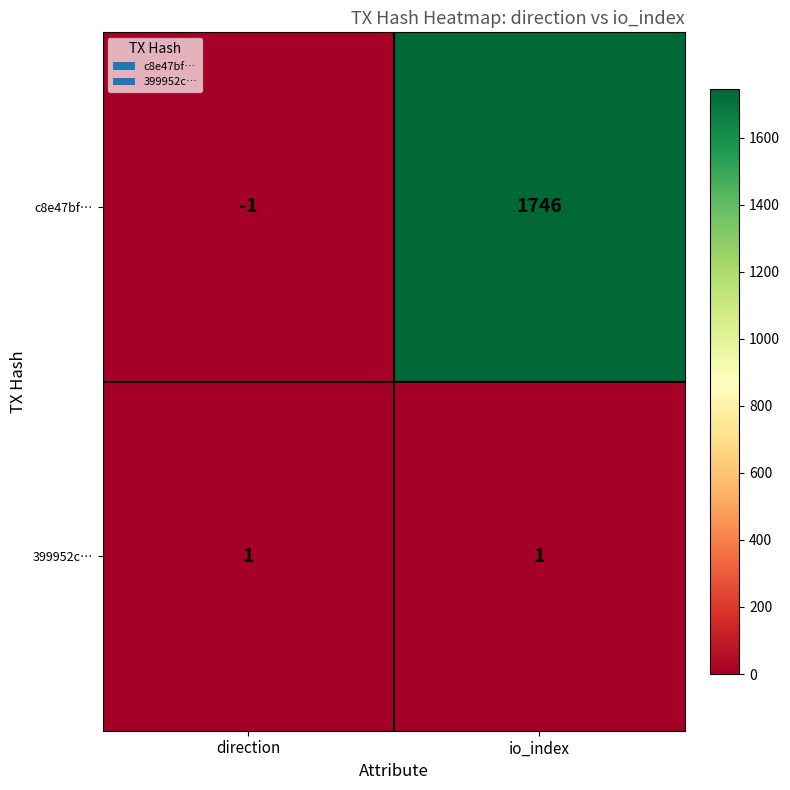

Reading left to right, what are all the values shown in this chart?

c8e47bf…: direction=-1	io_index=1746
399952c…: direction=1	io_index=1